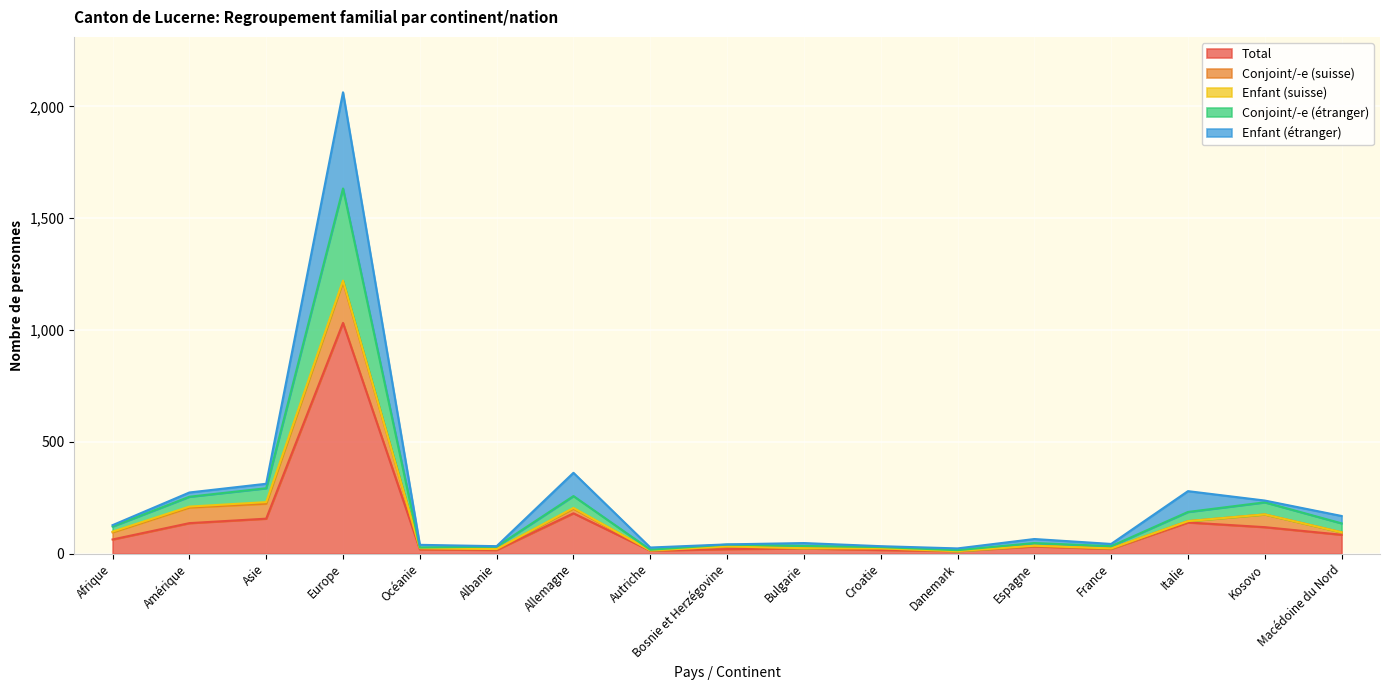

In Enfant (étranger), how many points are higher than both neighbors (excluding endpoints)?

5